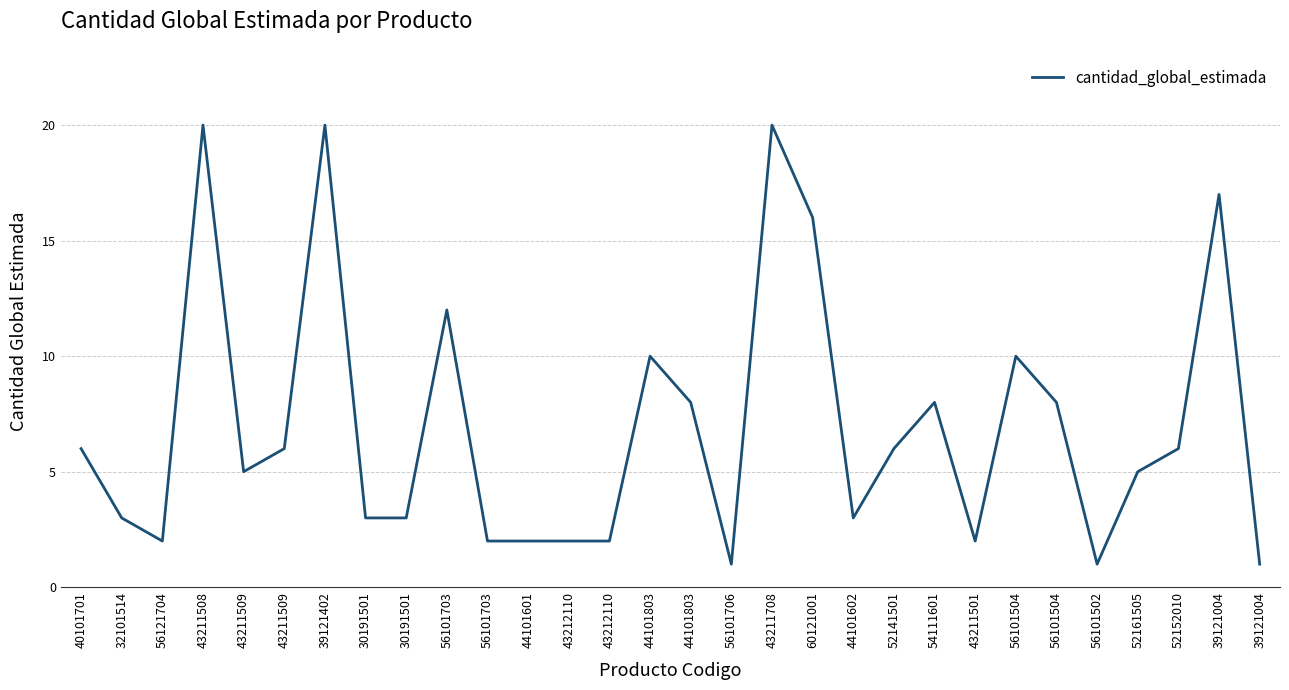

Rank the categories by value from lowest to highest.

56101706, 56101502, 39121004, 56121704, 56101703, 44101601, 43212110, 43212110, 43211501, 32101514, 30191501, 30191501, 44101602, 43211509, 52161505, 40101701, 43211509, 52141501, 52152010, 44101803, 54111601, 56101504, 44101803, 56101504, 56101703, 60121001, 39121004, 43211508, 39121402, 43211708